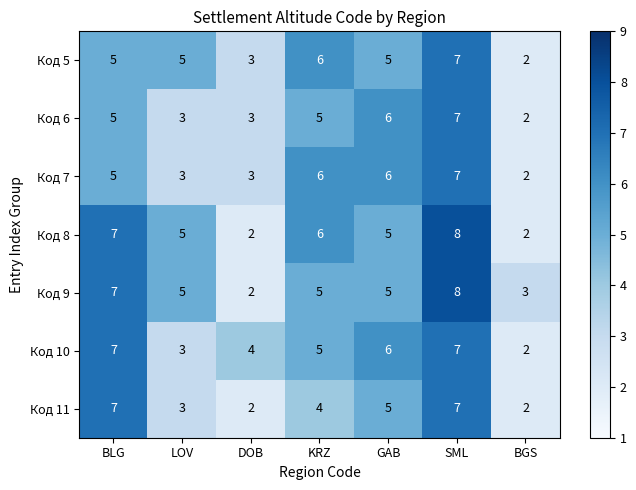

The Код 9 series shows 5 at KRZ. True or false?

True